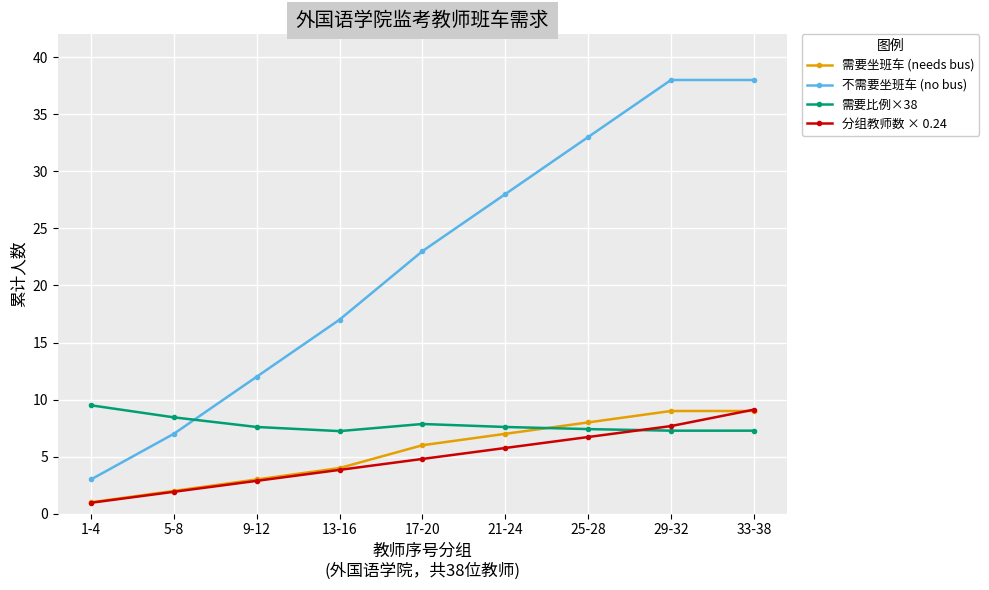

The value of 需要坐班车 (needs bus) at 13-16 is 7.1. True or false?

False